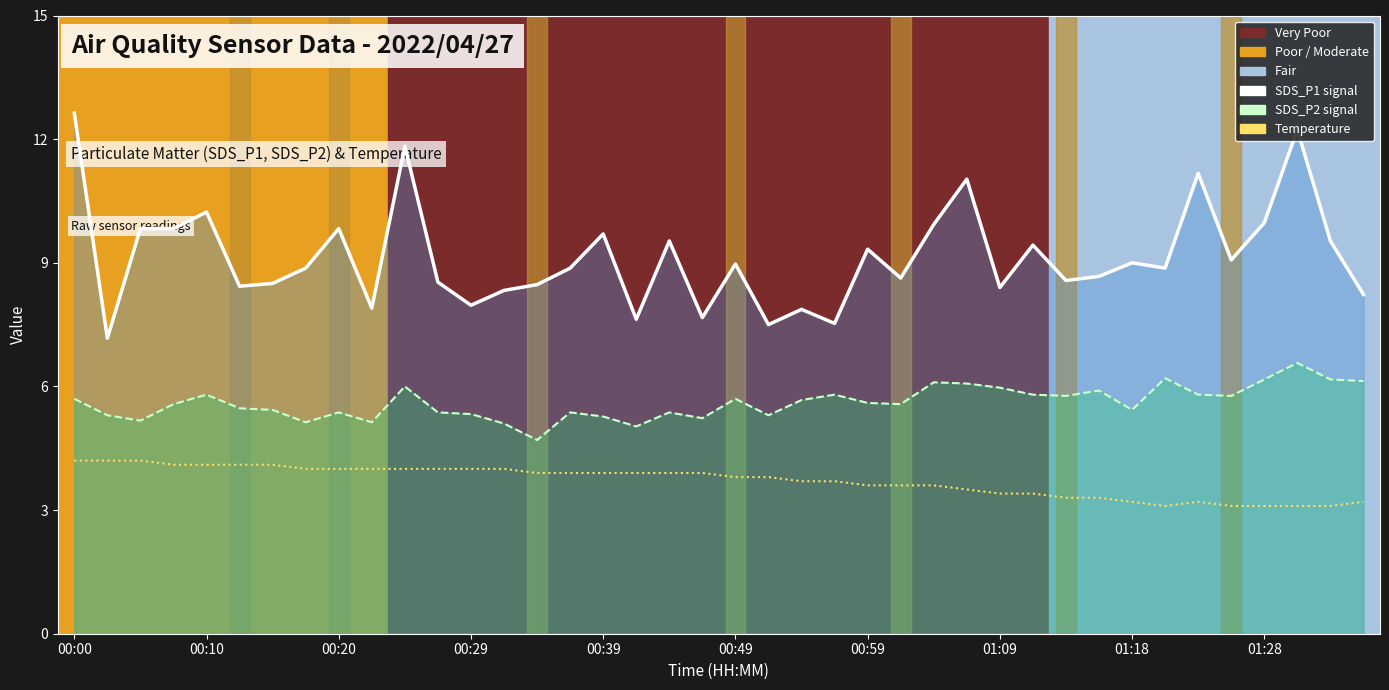

How many categories are shown in the chart?

40